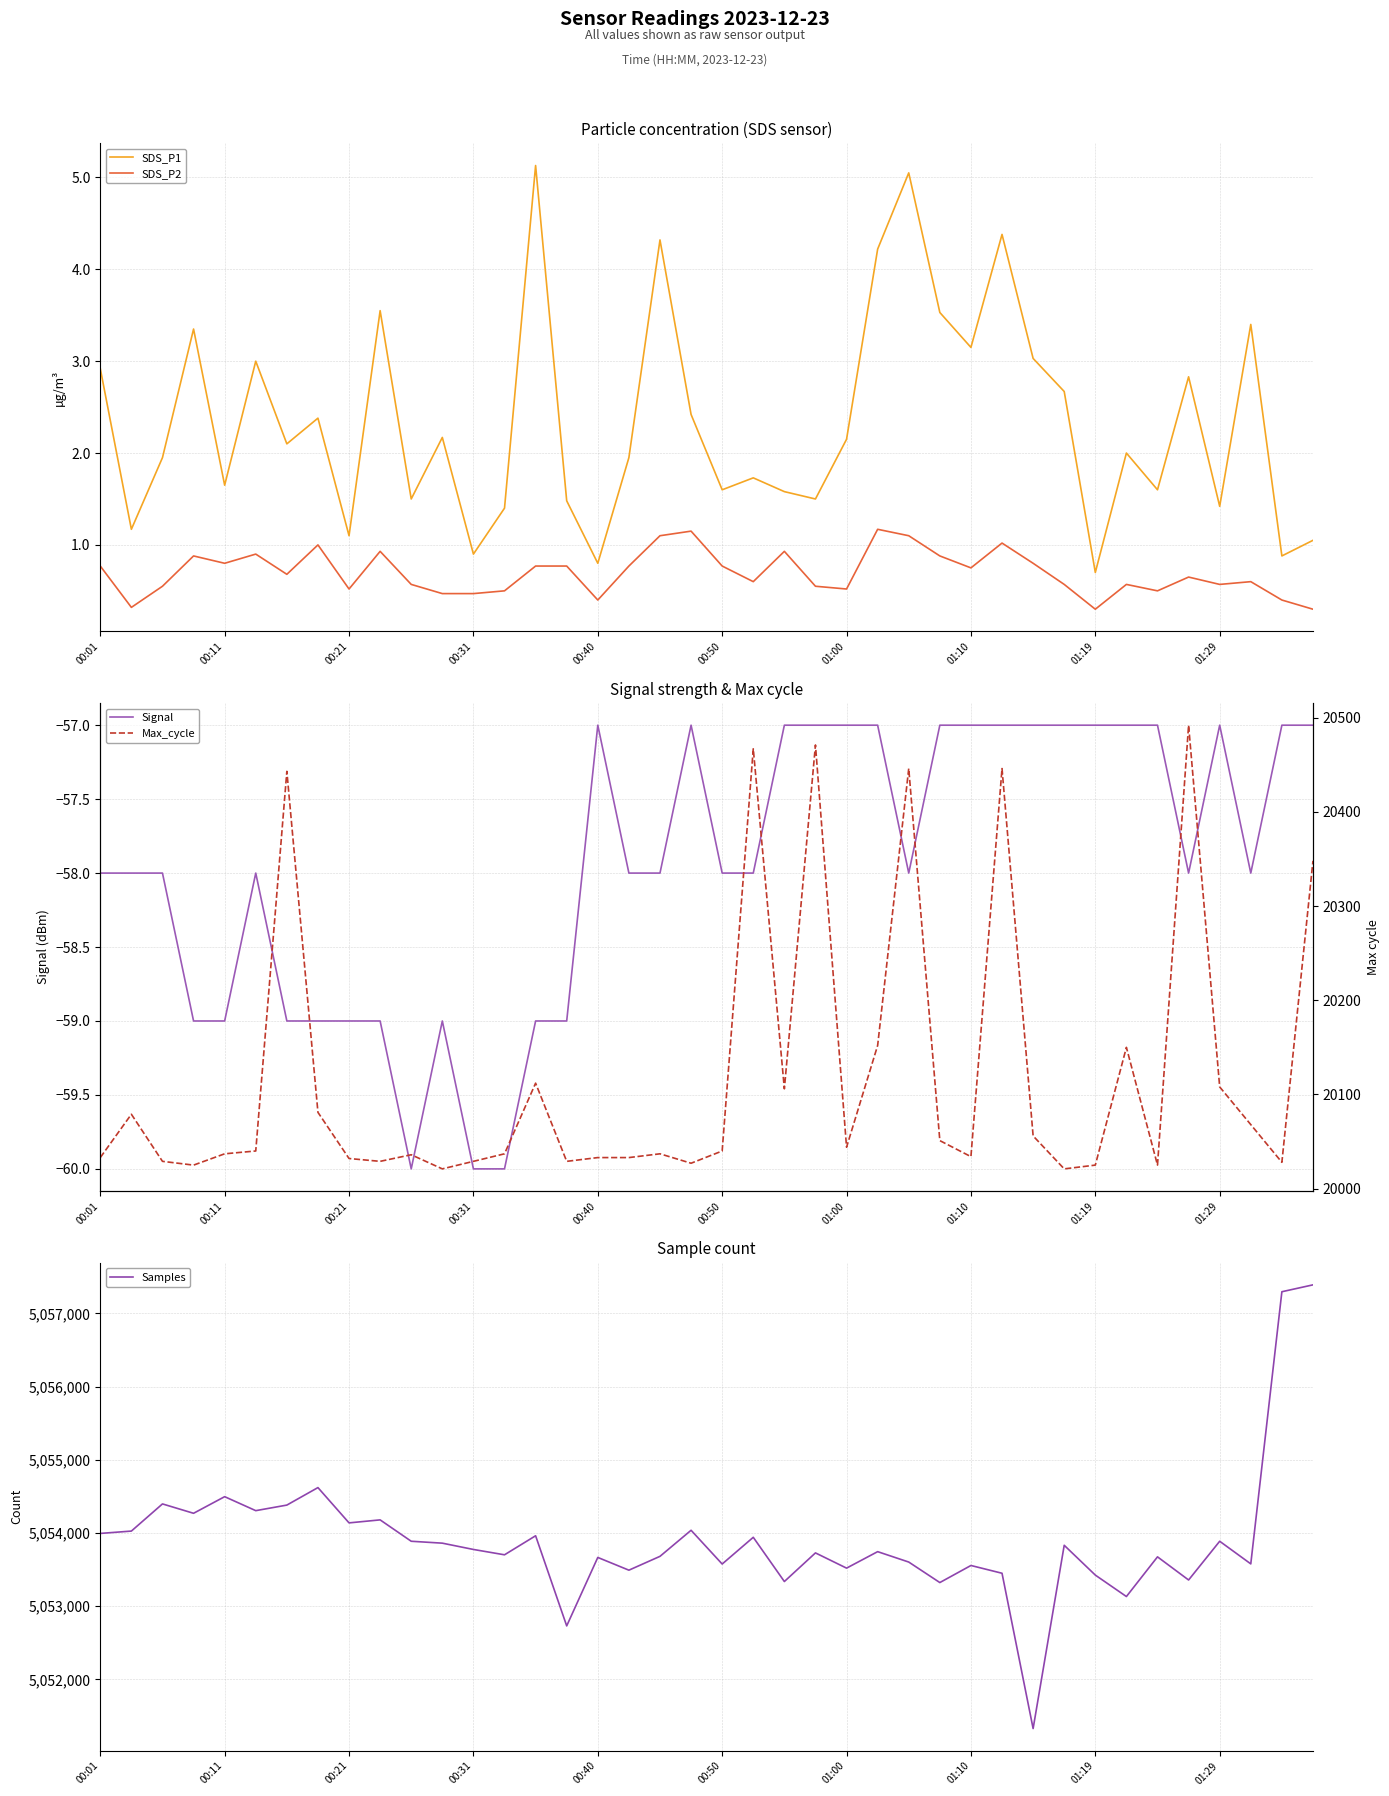

Rank the series by their maximum value, from lowest to highest.

Signal, SDS_P2, SDS_P1, Max_cycle, Samples